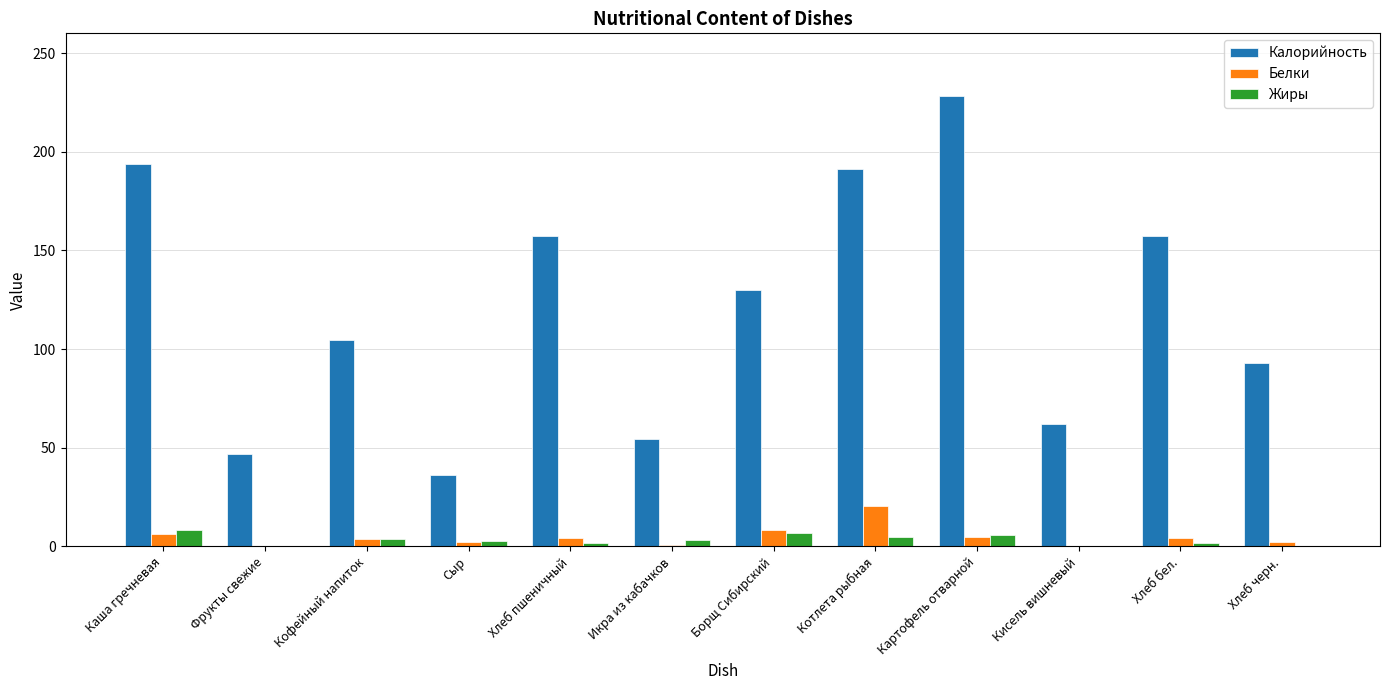

Between Сыр and Борщ Сибирский, which series saw the biggest shift?

Калорийность